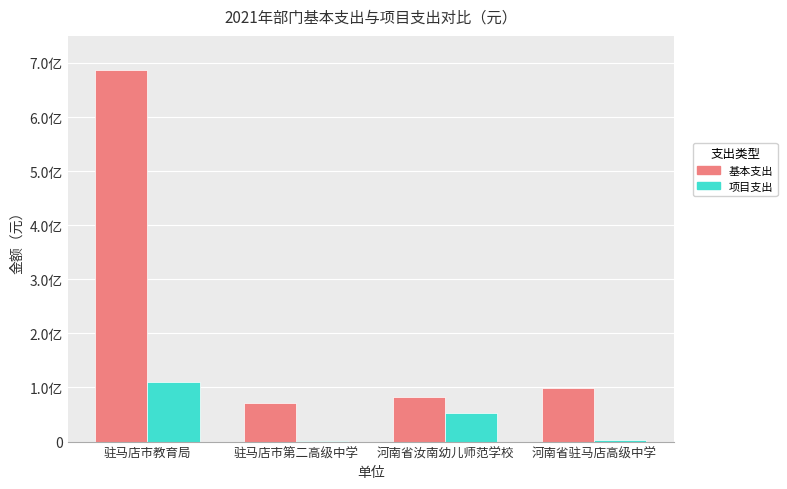

What are all the series names shown in the legend?

基本支出, 项目支出